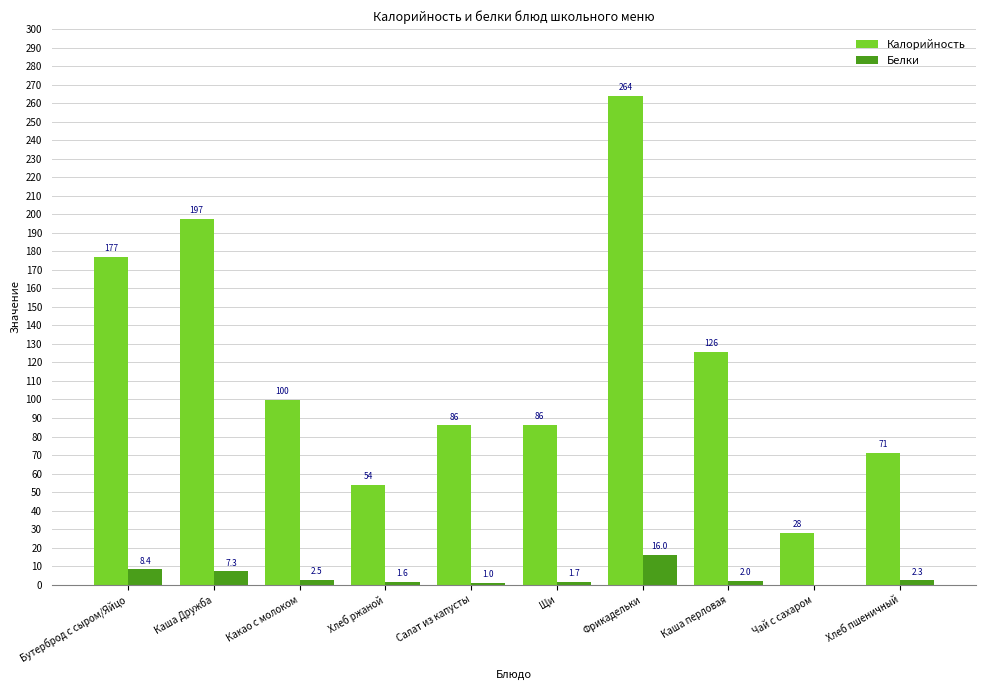

What is the difference between the Белки values at Щи and Салат из капусты?

0.7